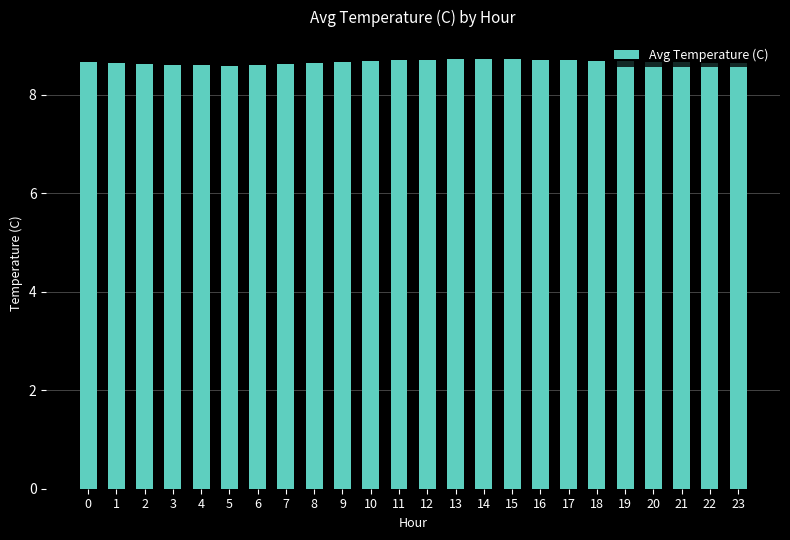

What is the average value?

8.7